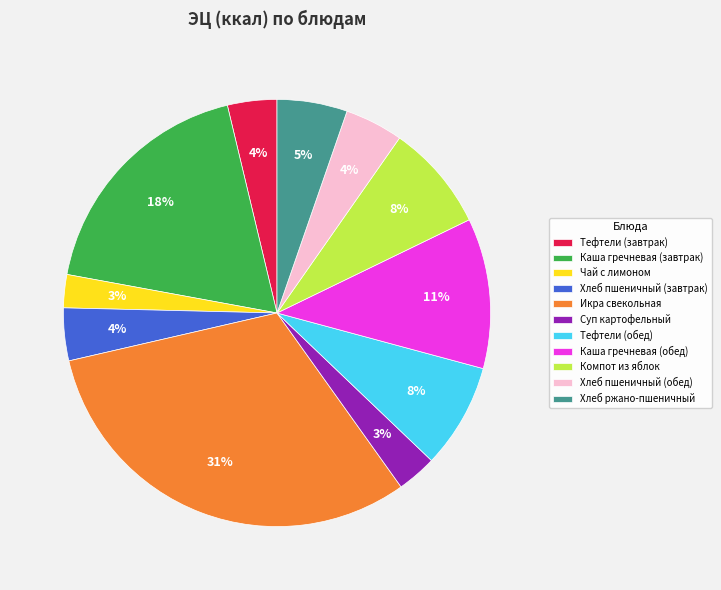

Combined, do Тефтели (завтрак) and Хлеб ржано-пшеничный account for over 50%?

No